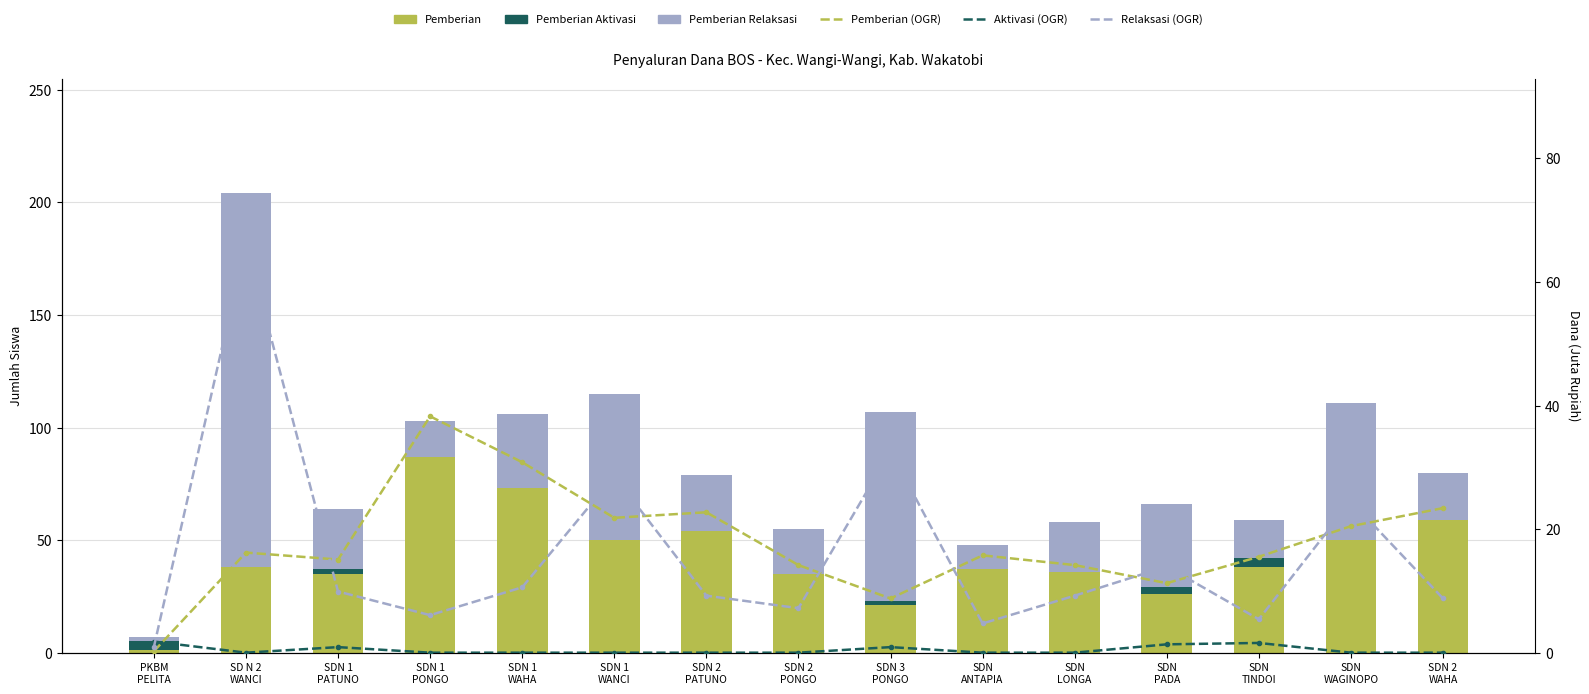

What is the approximate value of Pemberian at SDN 2
WAHA?

59.0